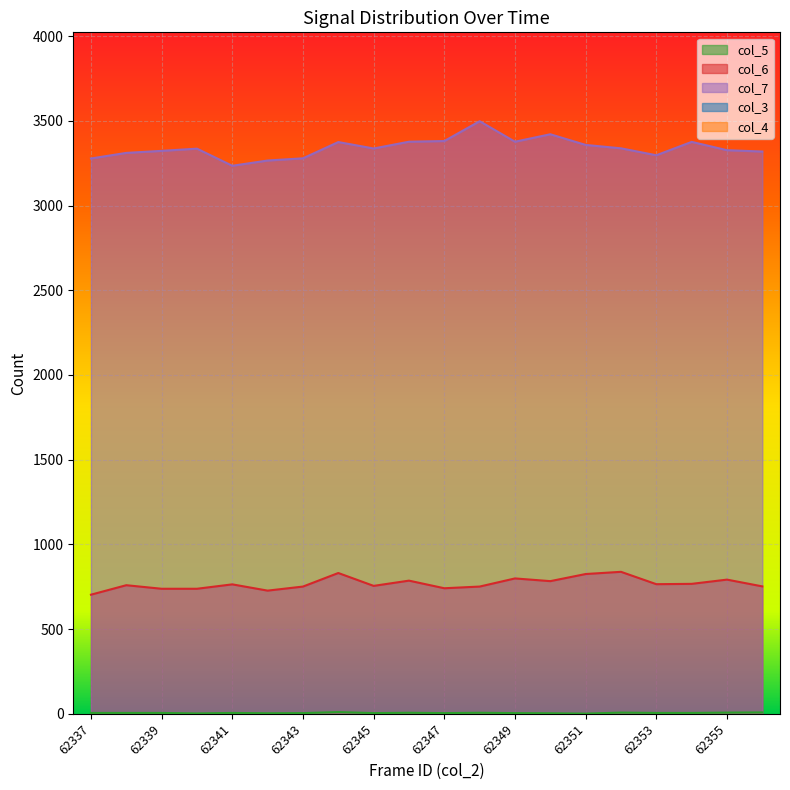

True or false: col_7 and col_5 cross at least once.

False